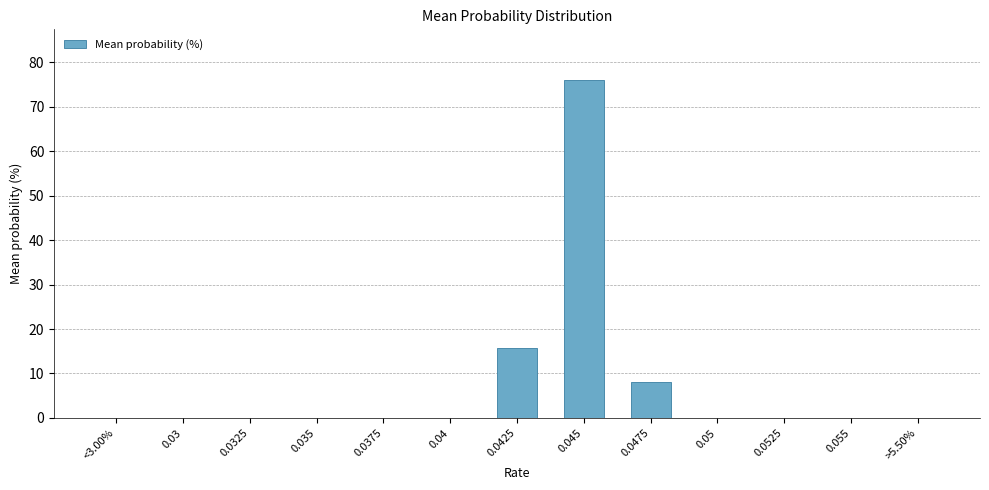

How many distinct data groups are displayed?

1